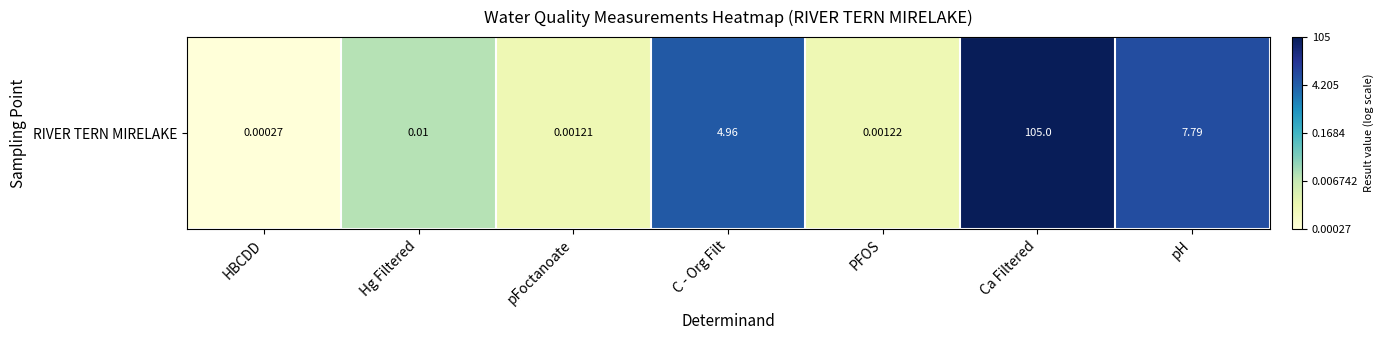

Rank the categories by value from highest to lowest.

Ca Filtered, pH, C - Org Filt, Hg Filtered, PFOS, pFoctanoate, HBCDD